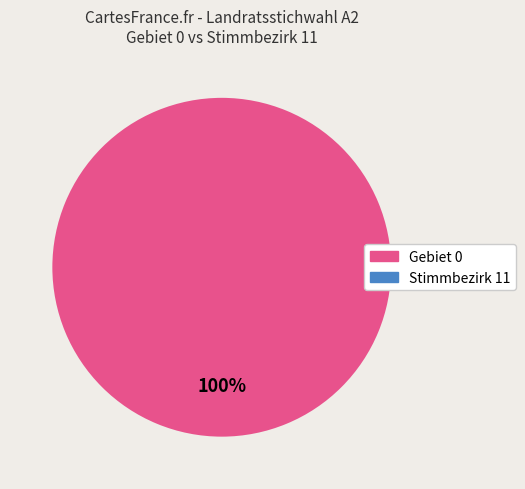

Does any single category account for the majority?

Yes